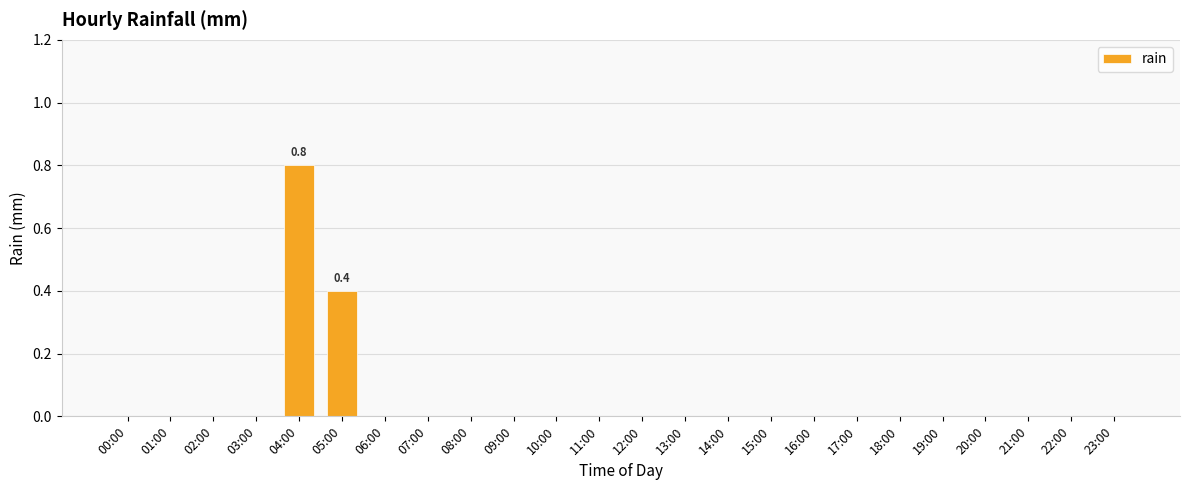

Which label corresponds to the largest value in the chart?

04:00